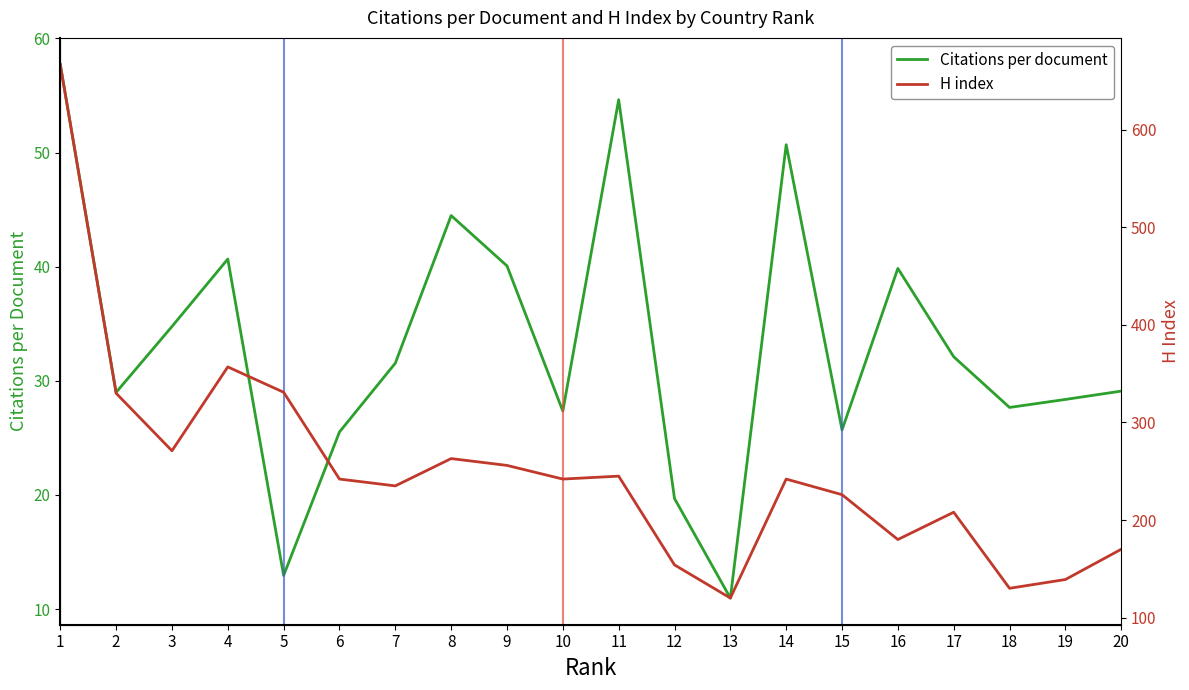

Rank the categories by Citations per document value from highest to lowest.

1, 11, 14, 8, 4, 9, 16, 3, 17, 7, 20, 2, 19, 18, 10, 15, 6, 12, 5, 13